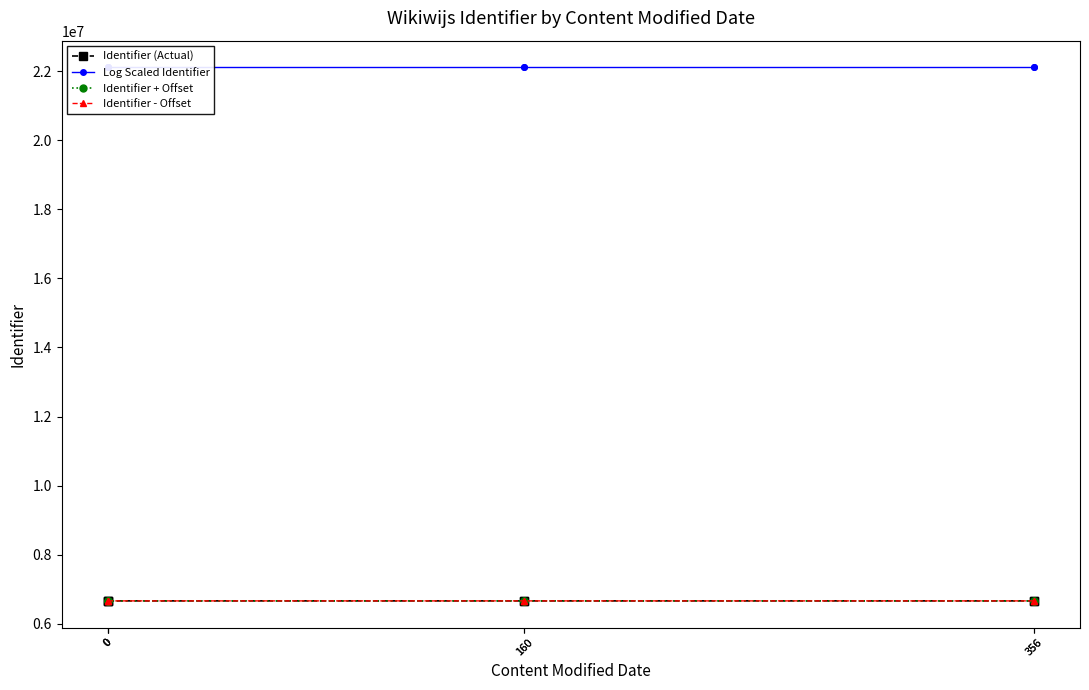

True or false: Identifier + Offset and Log Scaled Identifier cross at least once.

False